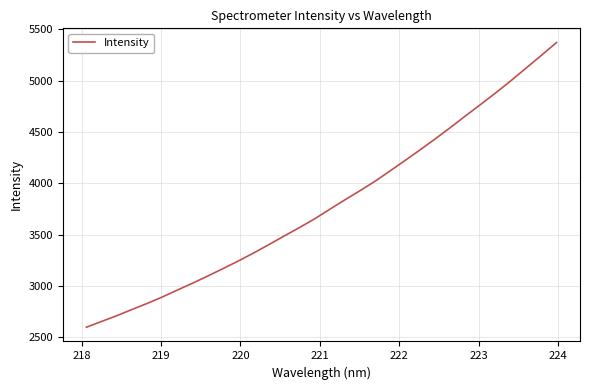

What is the greatest value displayed?

5370.7